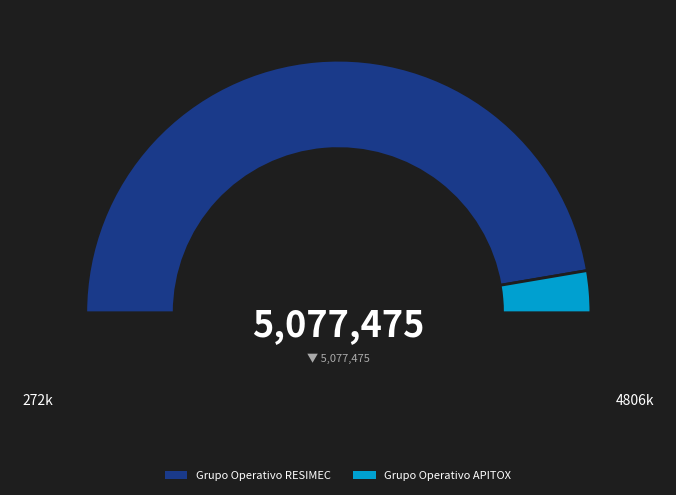

Combined, what portion of the pie is Grupo Operativo RESIMEC and Grupo Operativo APITOX?

100.0%